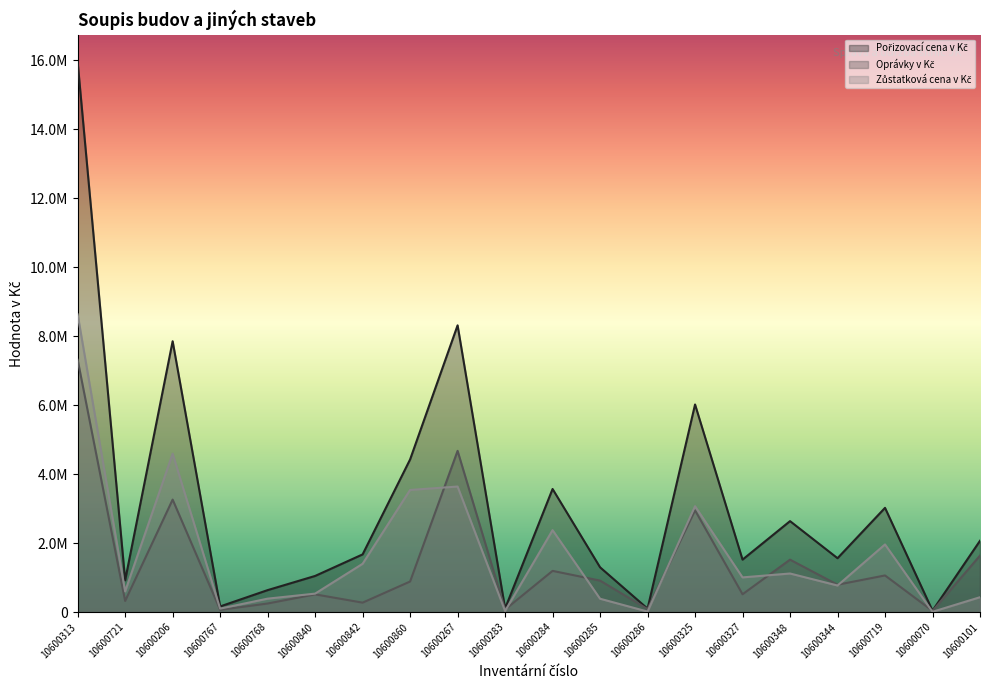

What is the label of the 13th point from the left?

10600286